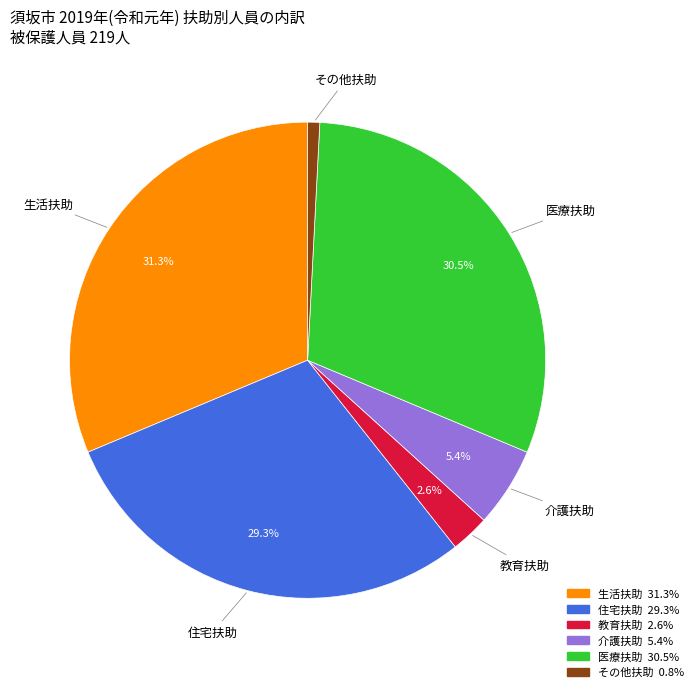

Is the sum of 住宅扶助 and 医療扶助 greater than half?

Yes